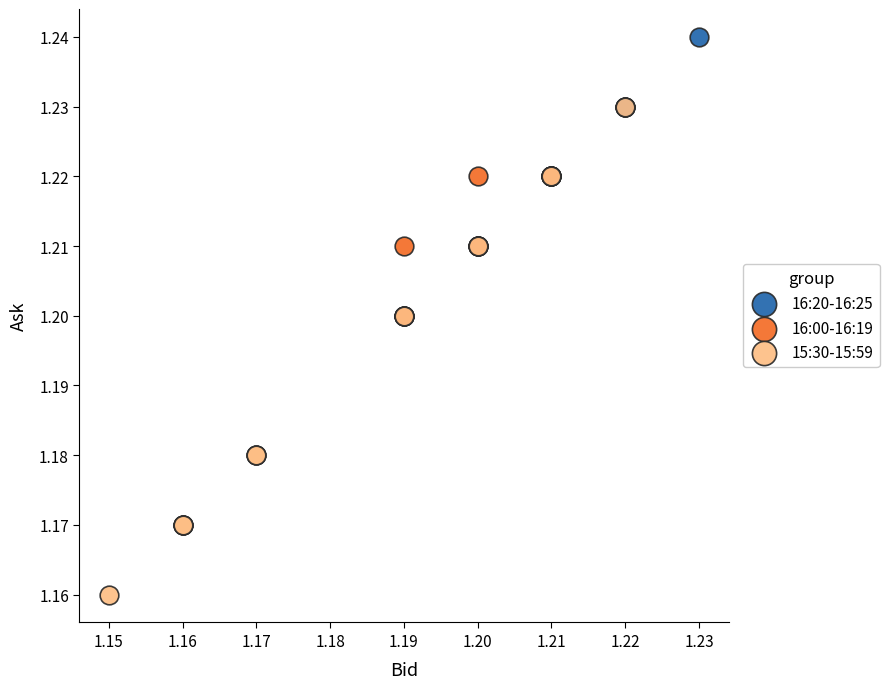

Which series has the largest Y range (max minus min)?

15:30-15:59